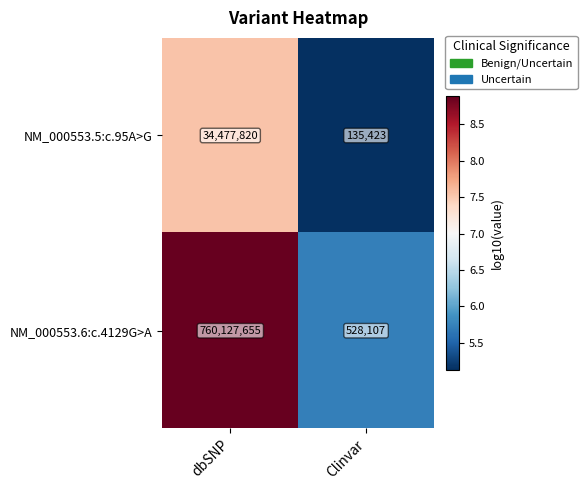

What is the minimum value shown in the chart?

135423